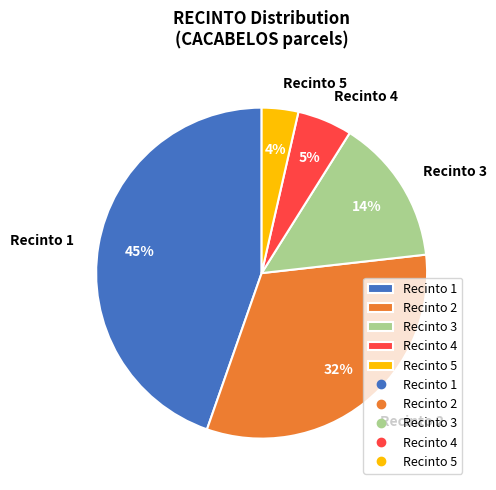

What percentage is the Recinto 1 slice, to the nearest percent?

45%